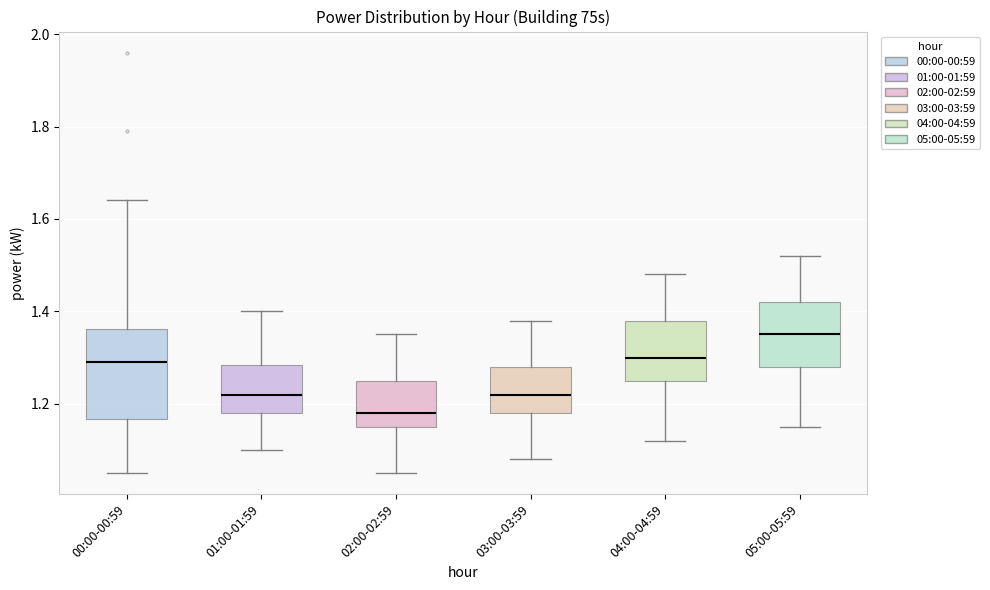

Reading left to right, transcribe this box plot: for each box, give where its median line is, the range the box spans, and where its two whiskers end, as read against the y-axis. The values are not printed on the chart, so give them approximately, as read against the axis.

00:00-00:59: median 1.30, box 1.16 to 1.36, whiskers 1.06 to 1.64
01:00-01:59: median 1.22, box 1.18 to 1.28, whiskers 1.10 to 1.40
02:00-02:59: median 1.18, box 1.16 to 1.26, whiskers 1.06 to 1.36
03:00-03:59: median 1.22, box 1.18 to 1.28, whiskers 1.08 to 1.38
04:00-04:59: median 1.30, box 1.26 to 1.38, whiskers 1.12 to 1.48
05:00-05:59: median 1.36, box 1.28 to 1.42, whiskers 1.16 to 1.52